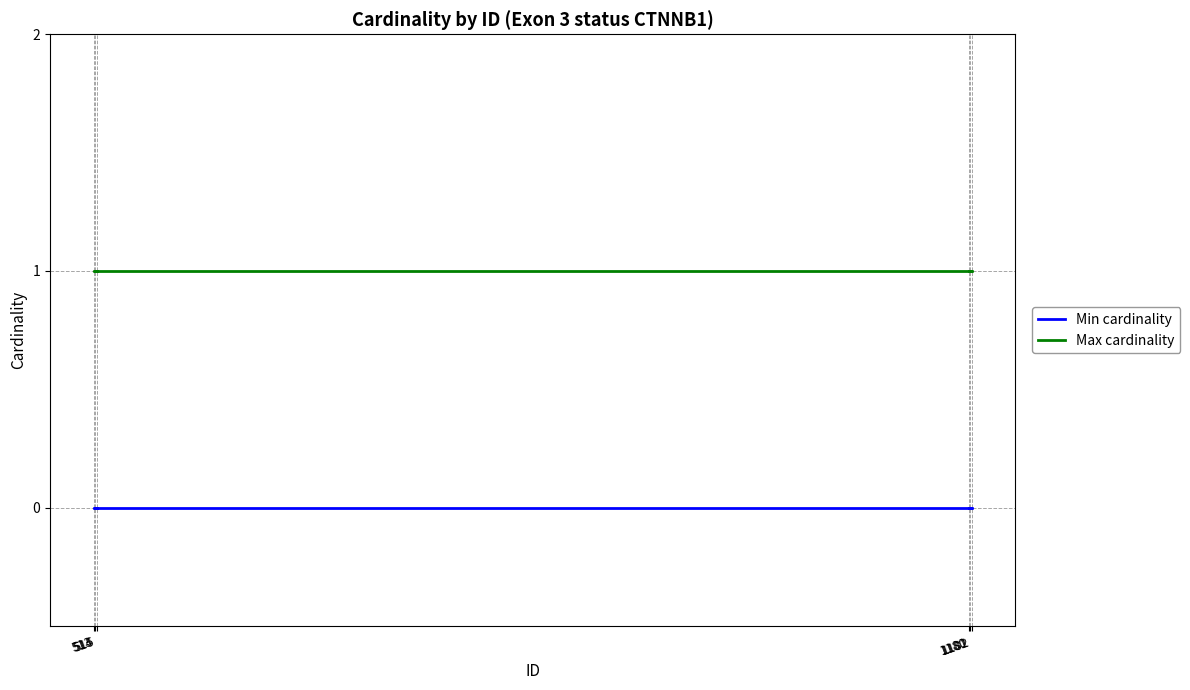

The Min cardinality series shows 0 at 1180. True or false?

True